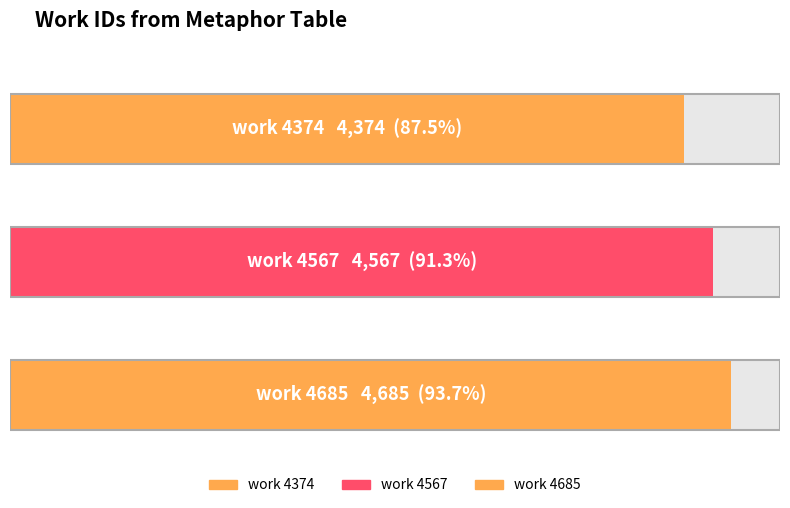

What is the value of the 1st bar from the left?

4374